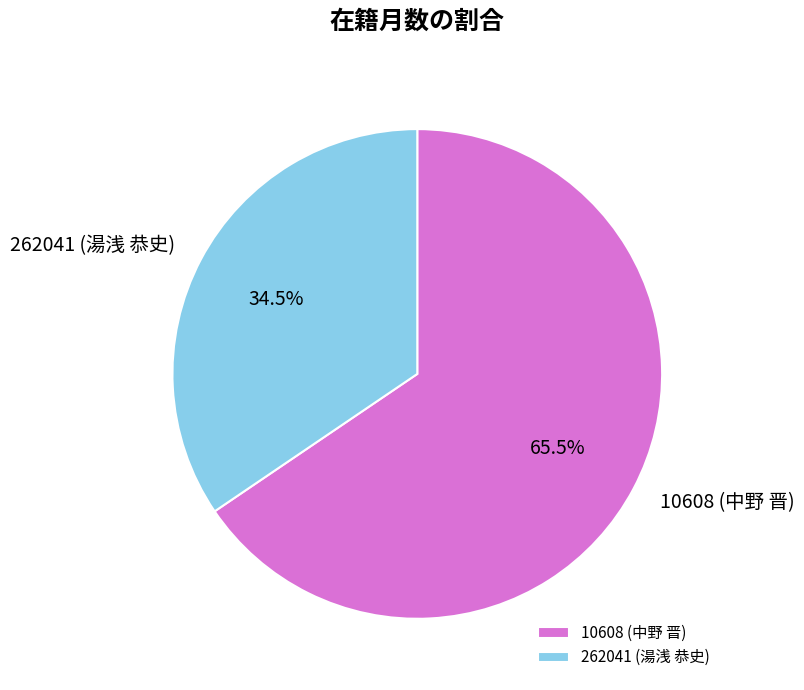

Is the sum of 262041 (湯浅 恭史) and 10608 (中野 晋) greater than half?

Yes